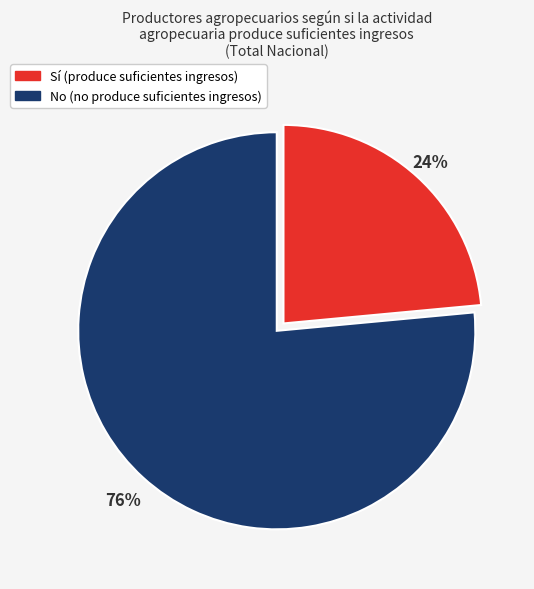

Which slice is the smallest?

Sí (produce suficientes ingresos)